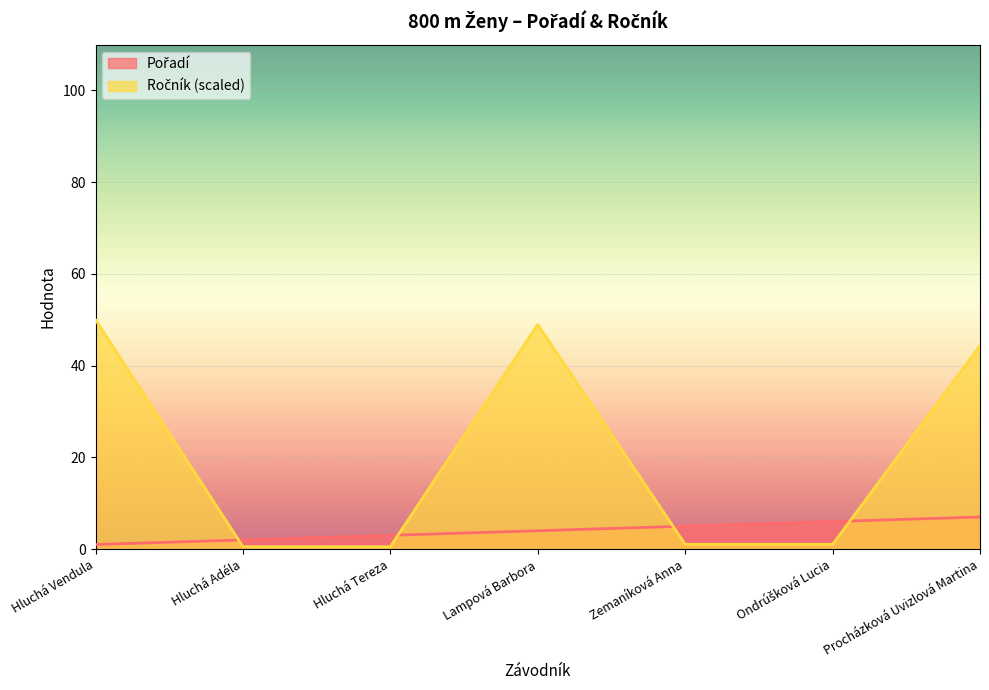

What is the minimum value shown in the chart?

0.5